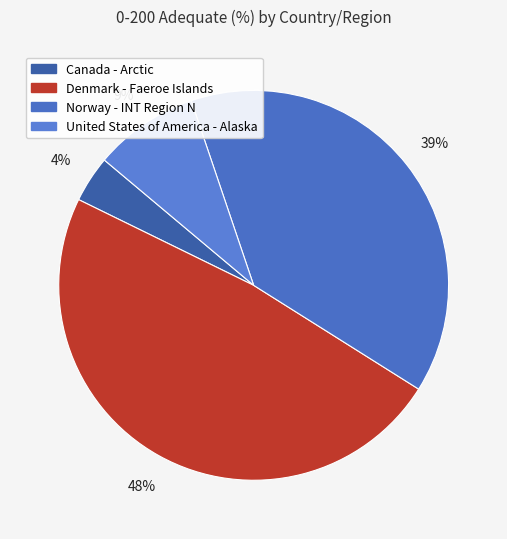

To the nearest percent, what is the difference between the Canada - Arctic and United States of America - Alaska slice percentages?

5%